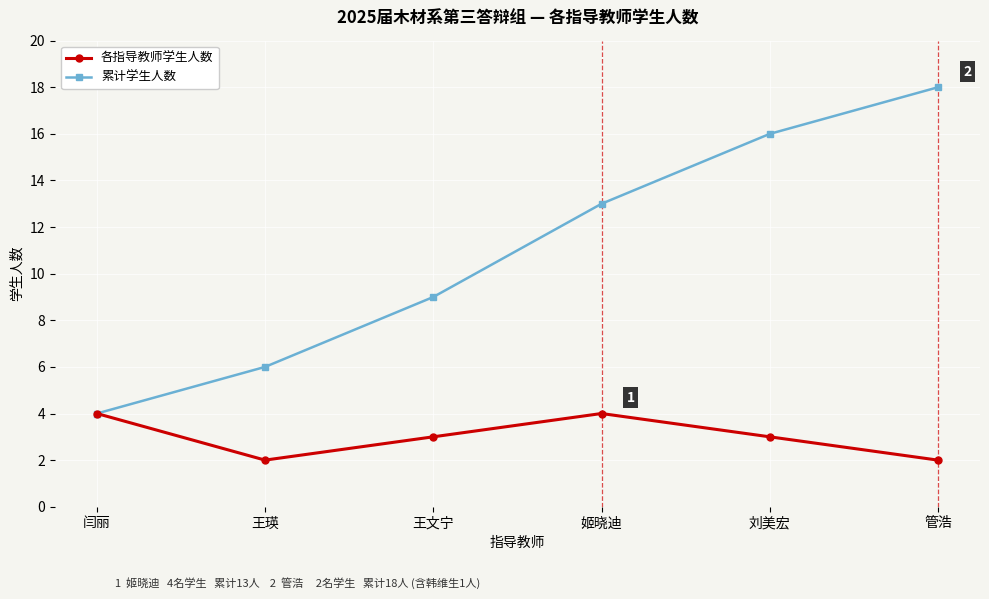

True or false: 各指导教师学生人数 has a value of 2 at 管浩.

True